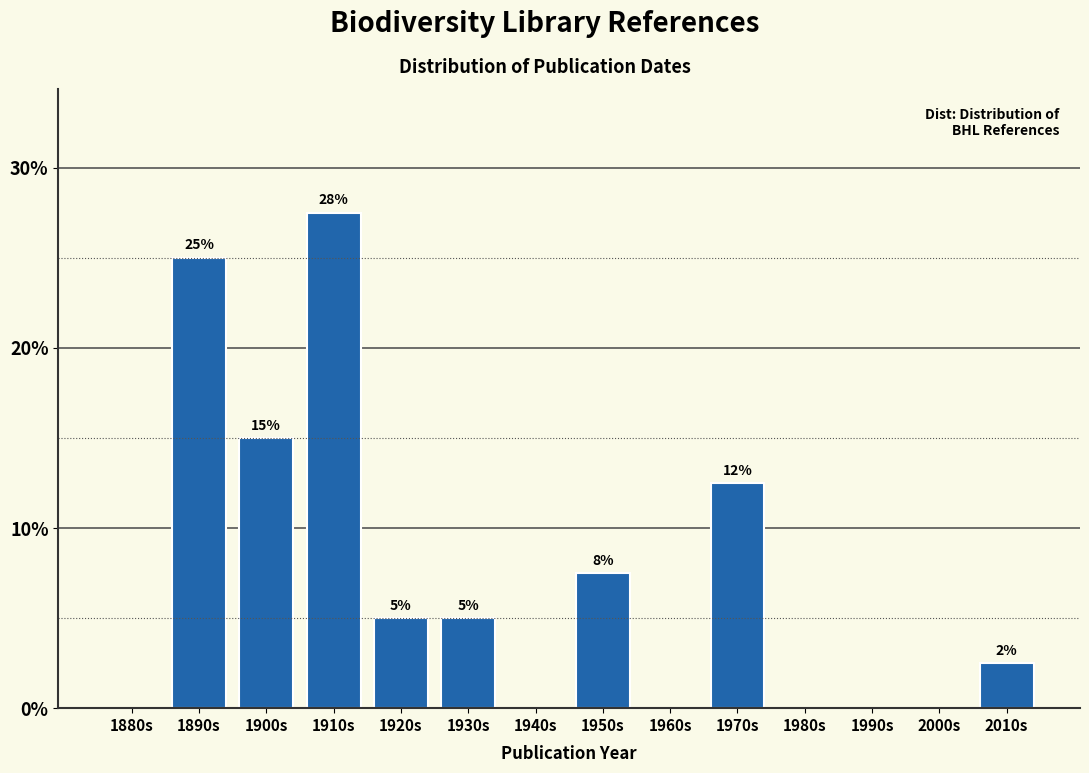

The chart shows a value of 19.0 at 1910s. True or false?

False